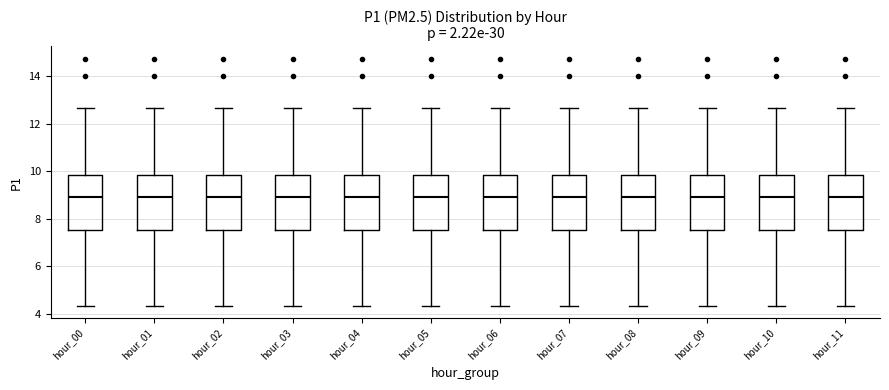

Reading left to right, transcribe this box plot: for each box, give where its median line is, the range the box spans, and where its two whiskers end, as read against the y-axis. The values are not printed on the chart, so give them approximately, as read against the axis.

hour_00: median 9.0, box 7.6 to 9.8, whiskers 4.4 to 12.6
hour_01: median 9.0, box 7.6 to 9.8, whiskers 4.4 to 12.6
hour_02: median 9.0, box 7.6 to 9.8, whiskers 4.4 to 12.6
hour_03: median 9.0, box 7.6 to 9.8, whiskers 4.4 to 12.6
hour_04: median 9.0, box 7.6 to 9.8, whiskers 4.4 to 12.6
hour_05: median 9.0, box 7.6 to 9.8, whiskers 4.4 to 12.6
hour_06: median 9.0, box 7.6 to 9.8, whiskers 4.4 to 12.6
hour_07: median 9.0, box 7.6 to 9.8, whiskers 4.4 to 12.6
hour_08: median 9.0, box 7.6 to 9.8, whiskers 4.4 to 12.6
hour_09: median 9.0, box 7.6 to 9.8, whiskers 4.4 to 12.6
hour_10: median 9.0, box 7.6 to 9.8, whiskers 4.4 to 12.6
hour_11: median 9.0, box 7.6 to 9.8, whiskers 4.4 to 12.6